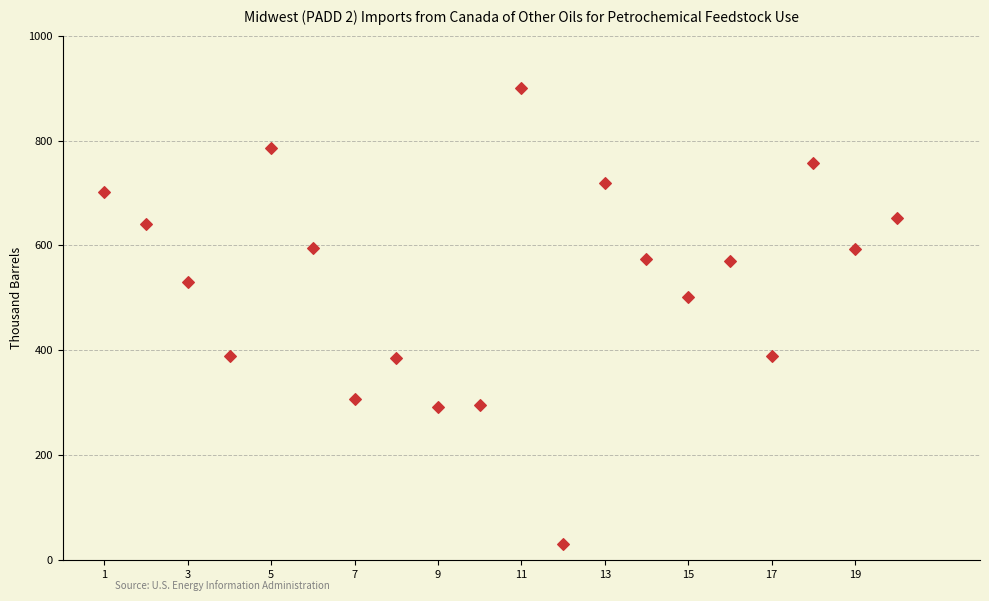

What Y value in the scatter plot is closest to 465?

502.4